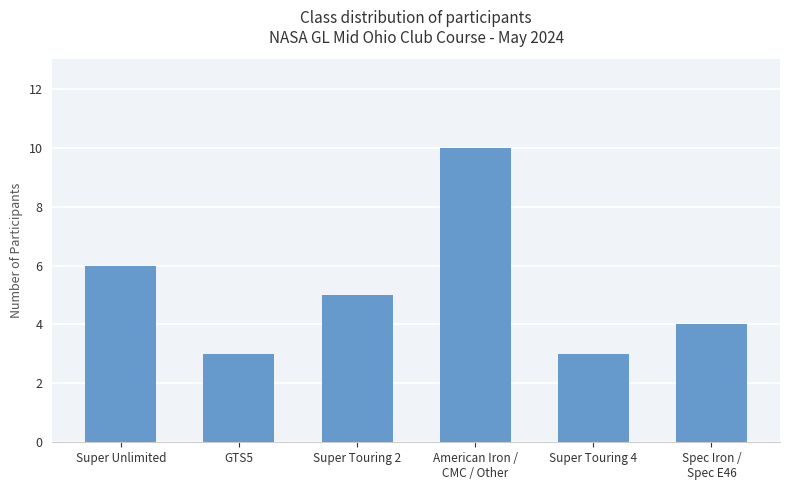

What is the greatest value displayed?

10